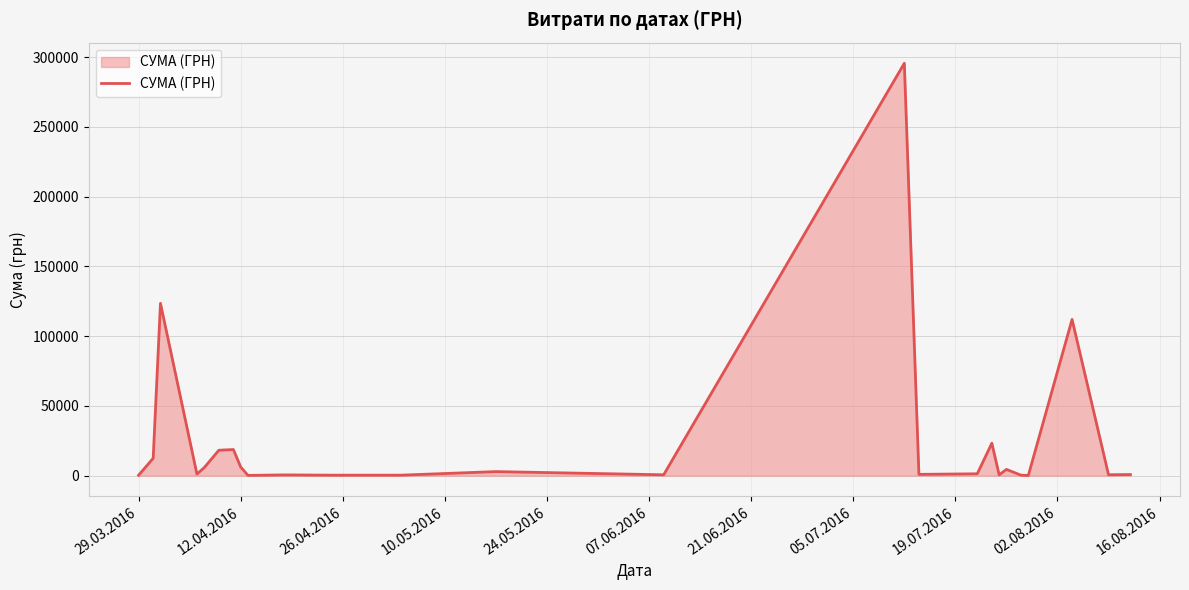

What is the difference between the maximum and minimum values?

295540.8